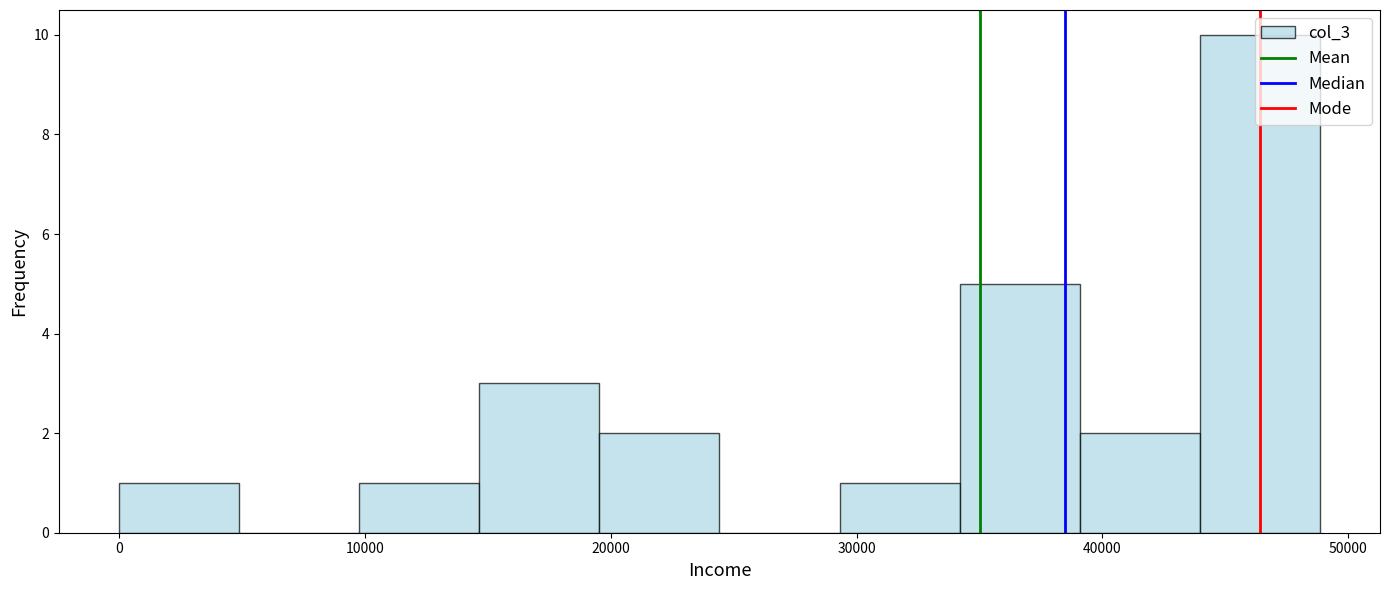

Which range on the x-axis has the tallest bar?

44000 to 49000